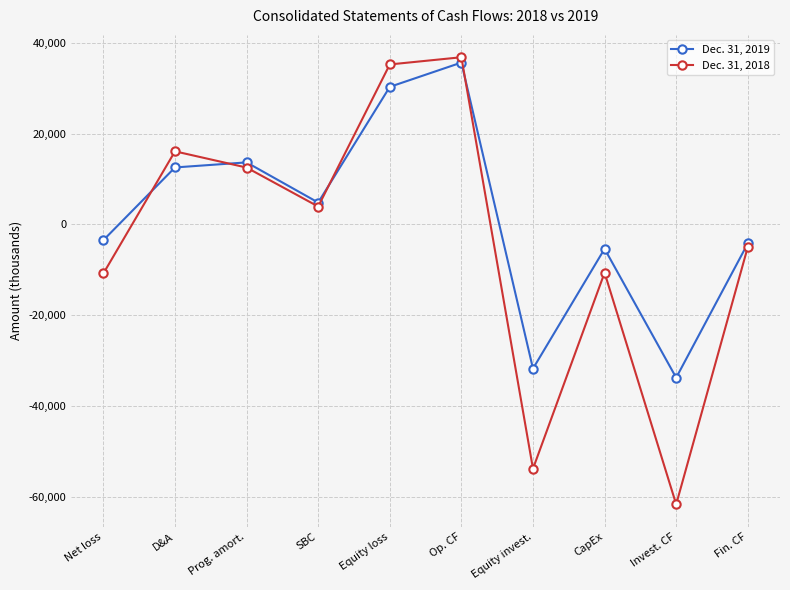

The Dec. 31, 2018 series shows 24380 at Op. CF. True or false?

False